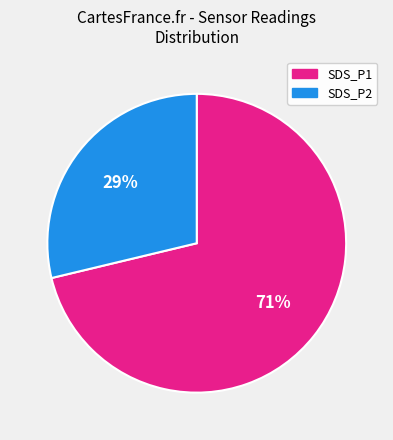

To the nearest percent, what is the combined percentage of SDS_P2 and SDS_P1?

100%